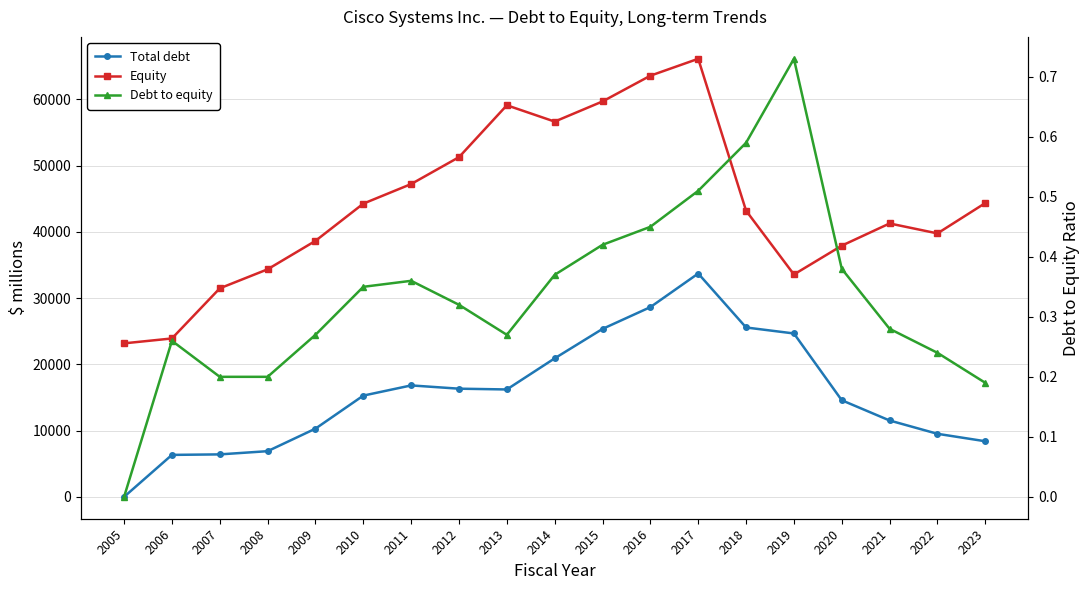

How many lines are shown in the chart?

3